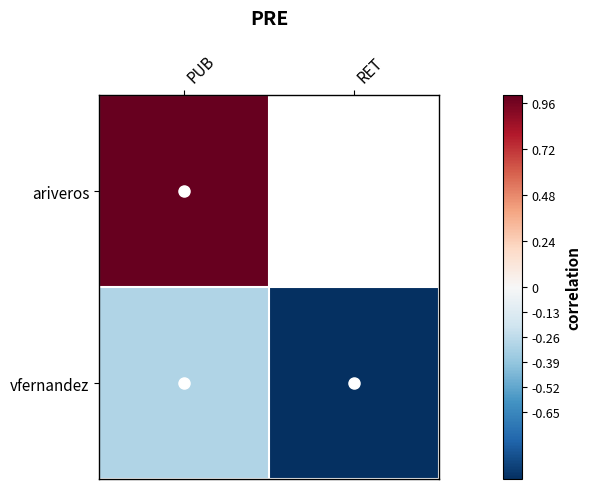

Is the value of vfernandez at PUB greater than the value of ariveros at RET?

No